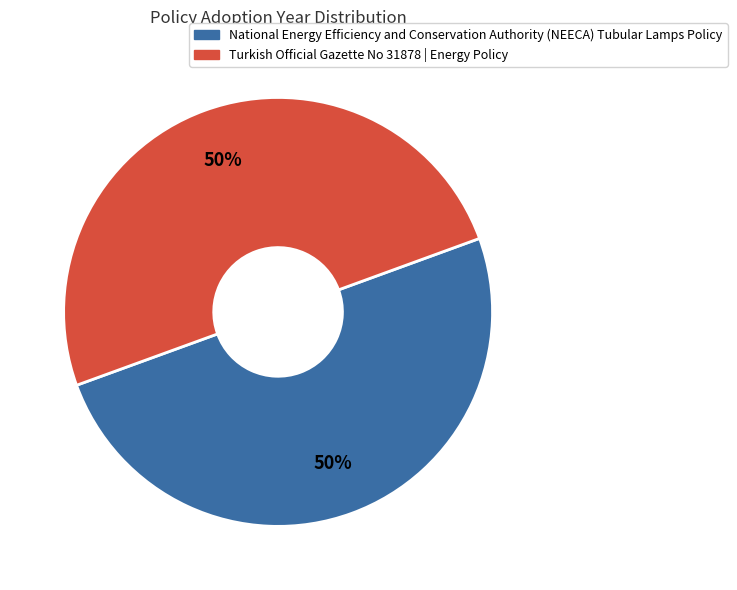

What is the ratio of the value at Turkish Official Gazette No 31878 | Energy Policy to the value at National Energy Efficiency and Conservation Authority (NEECA) Tubular Lamps Policy?

1.0